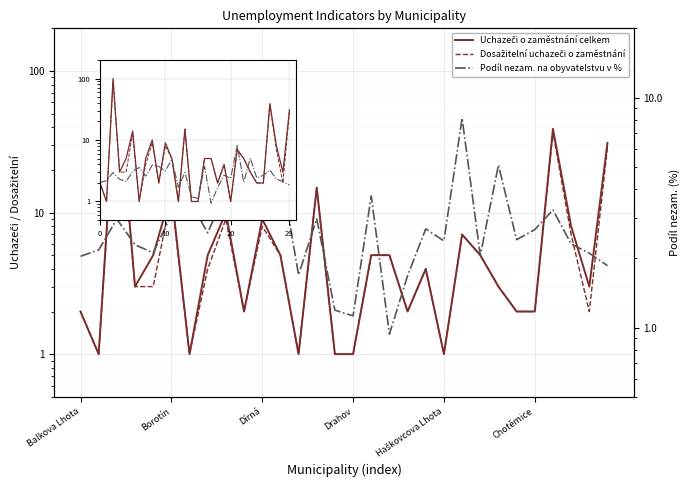

Is the value of Dosažitelní uchazeči o zaměstnání at 9 greater than the value of Uchazeči o zaměstnání celkem at 25?

No